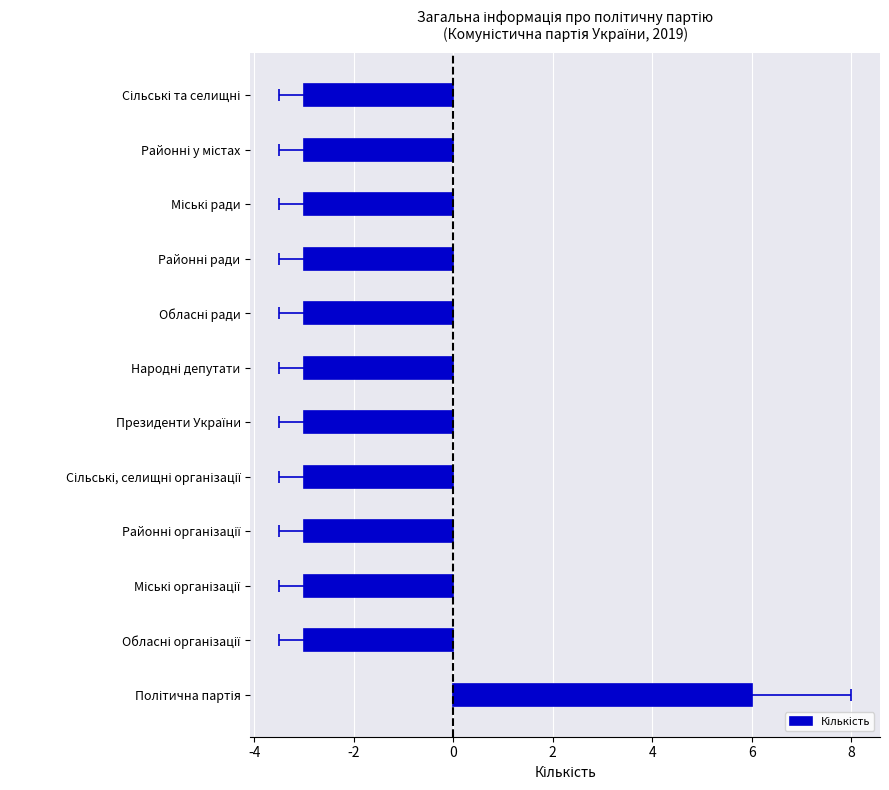

At which category does the chart reach its peak across all series?

Політична партія